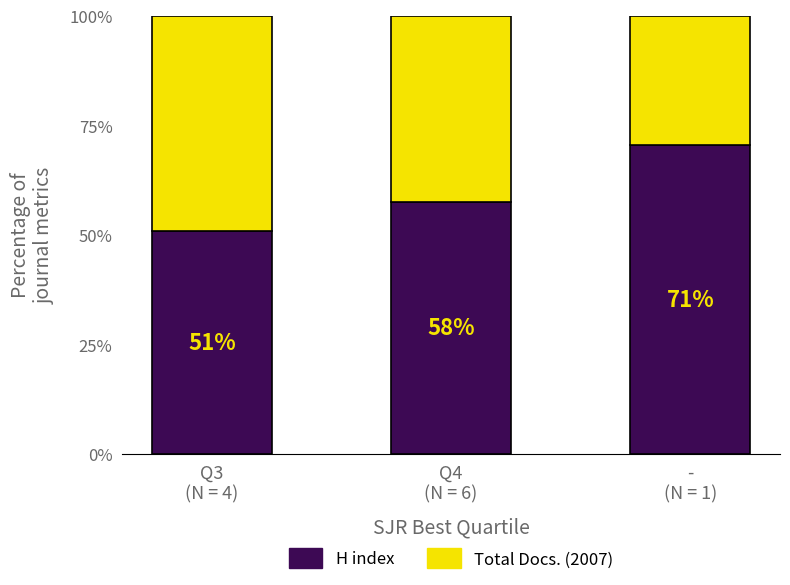

What is the highest value of the H index series?

70.6